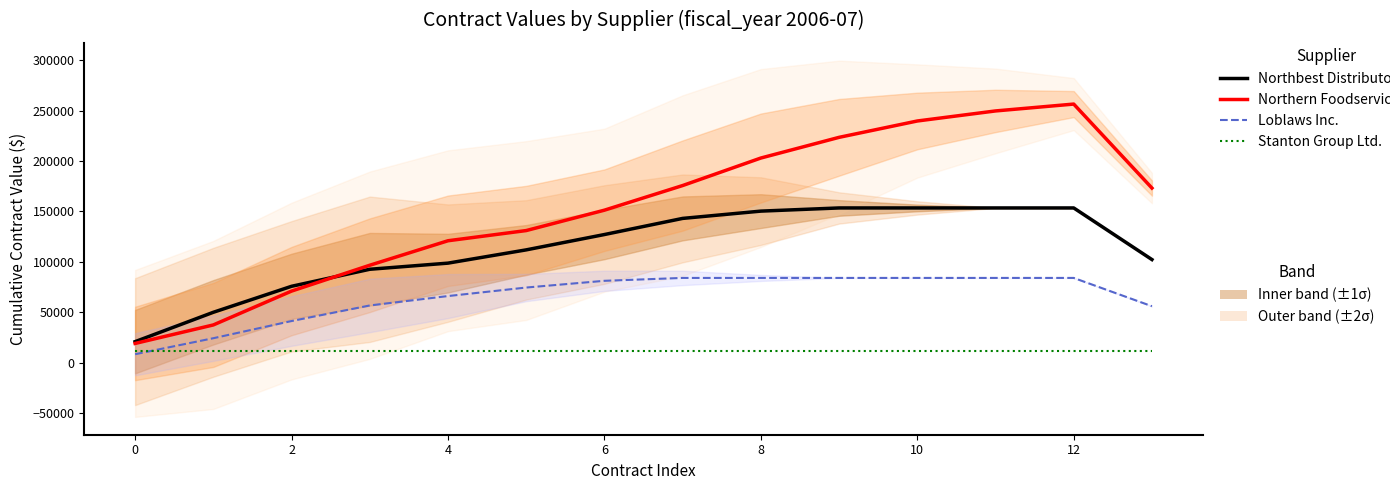

Which series changed the most between 8 and 12?

Northern Foodservices